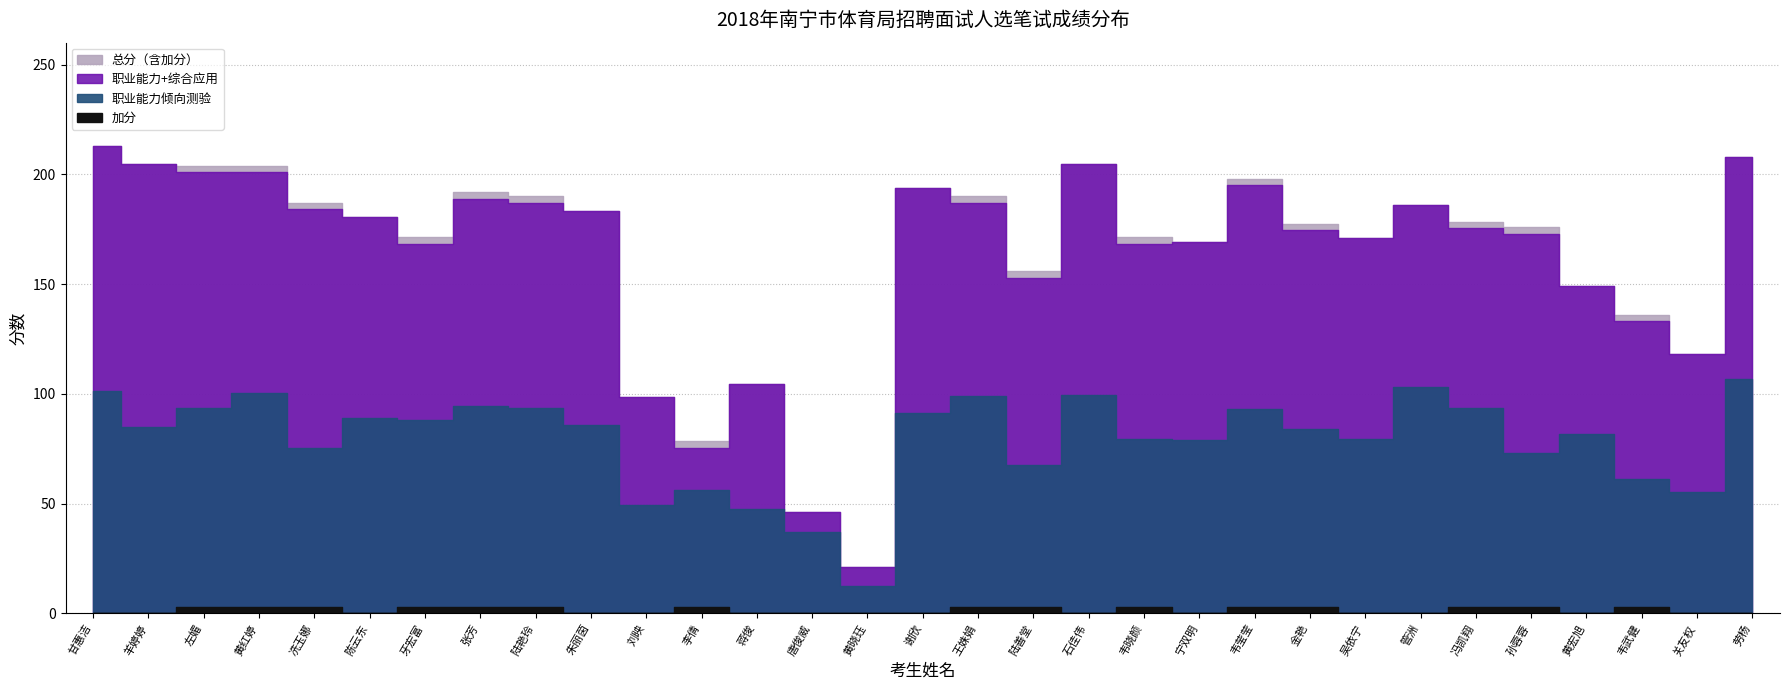

What is the value of the 综合应用能力 point at the 12th from the left?

19.5